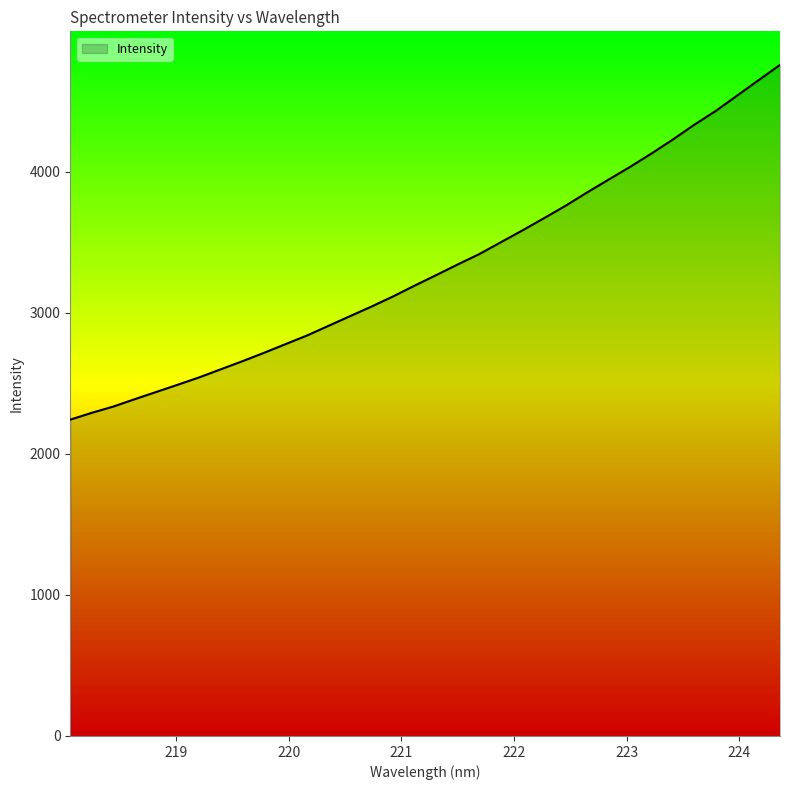

What is the smallest value displayed?

2242.8